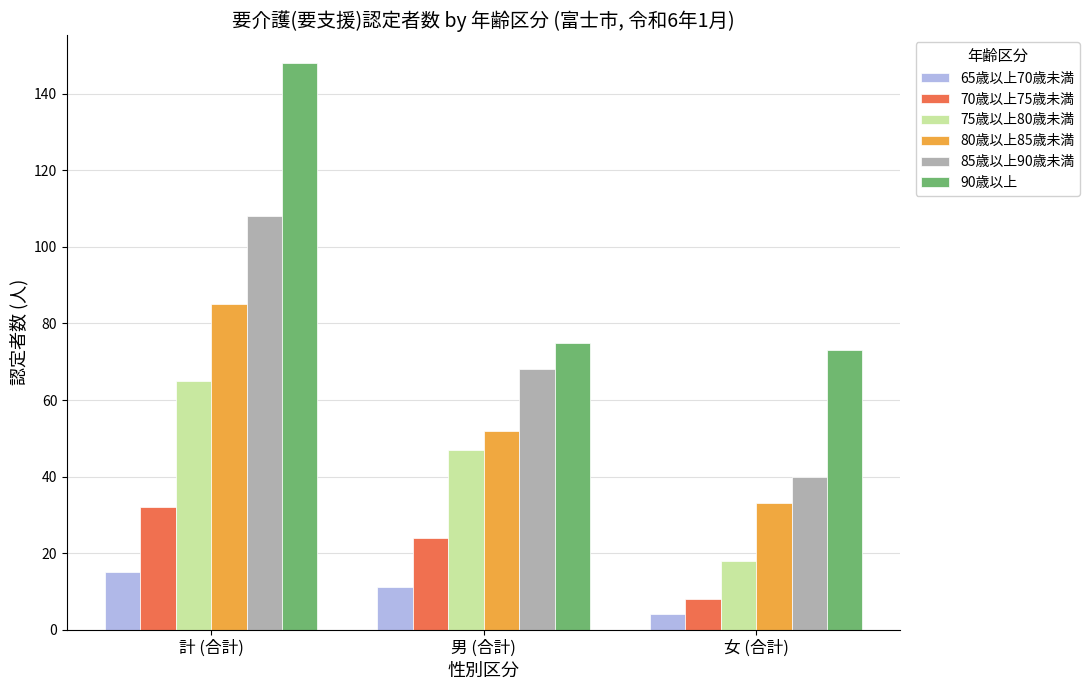

Where does the 90歳以上 series first go above 75?

計 (合計)